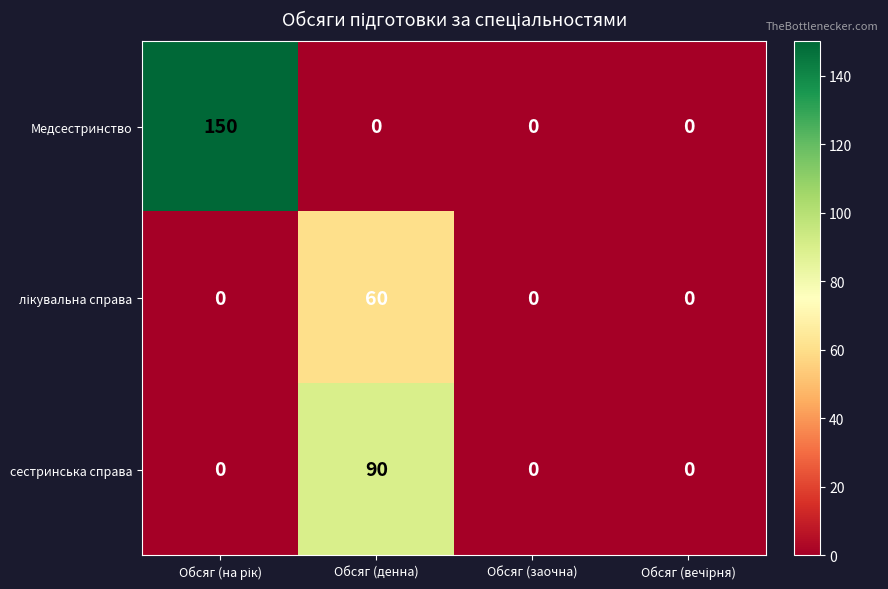

Which series has the largest total across all categories?

Медсестринство